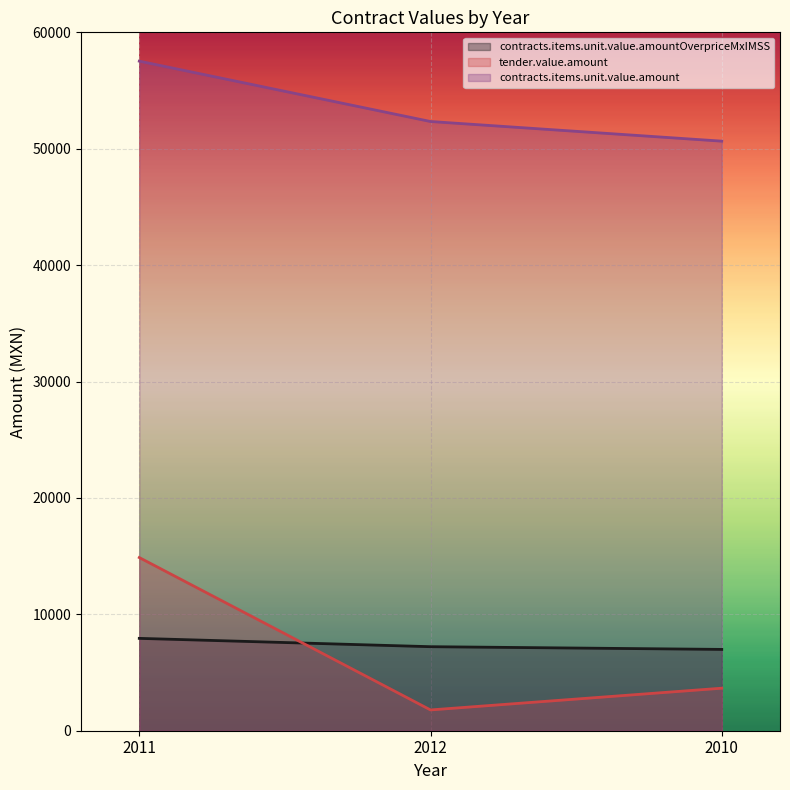

At which label does contracts.items.unit.value.amount first exceed 52339?

2011